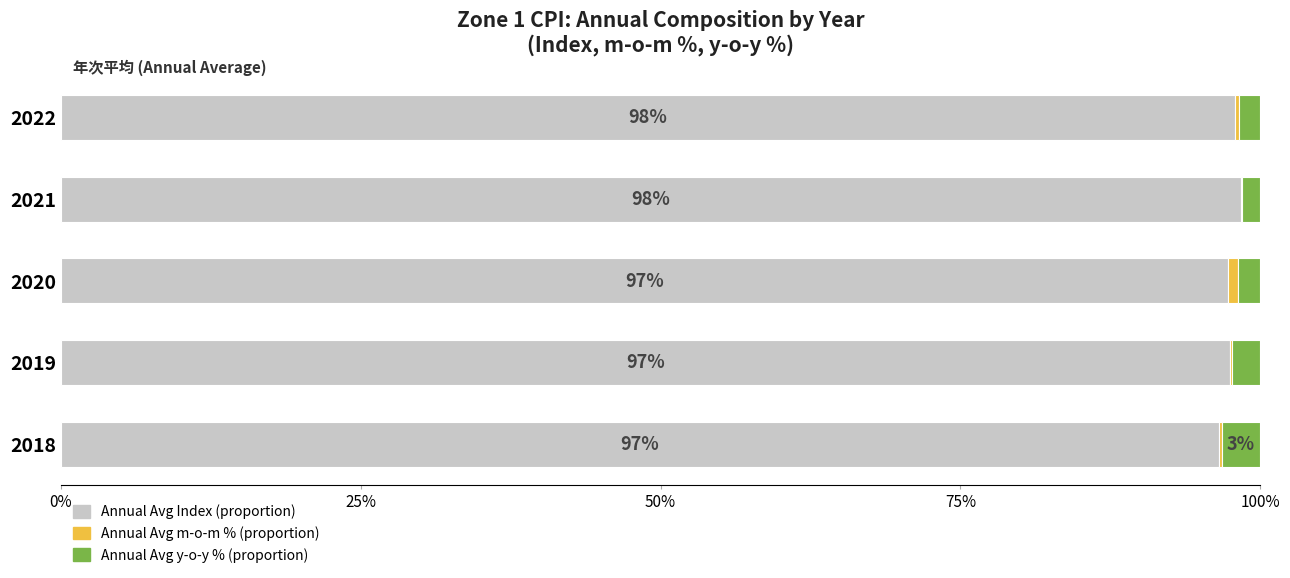

How many categories are shown in the chart?

5